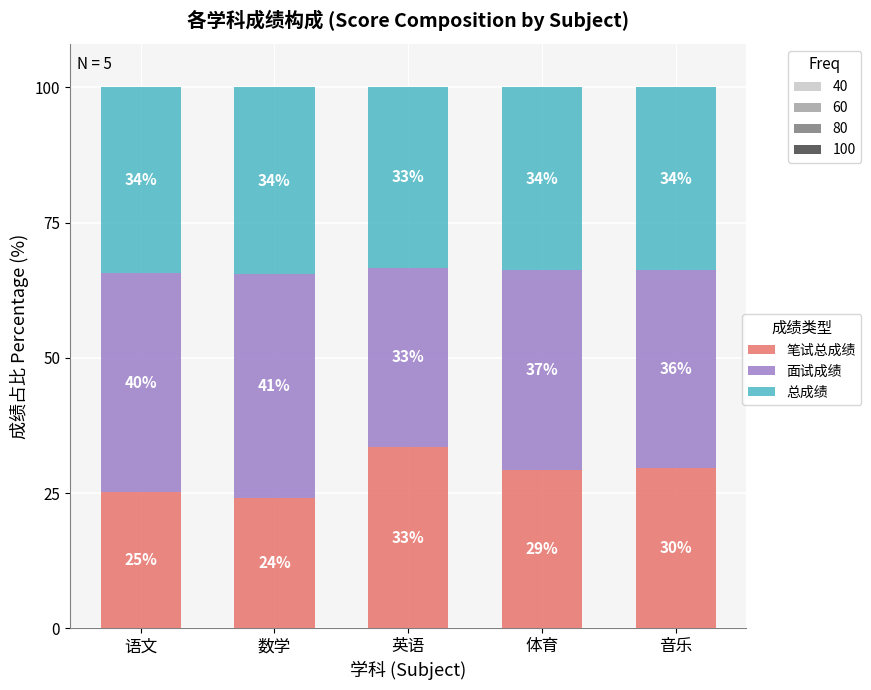

How many bars are there in total?

5